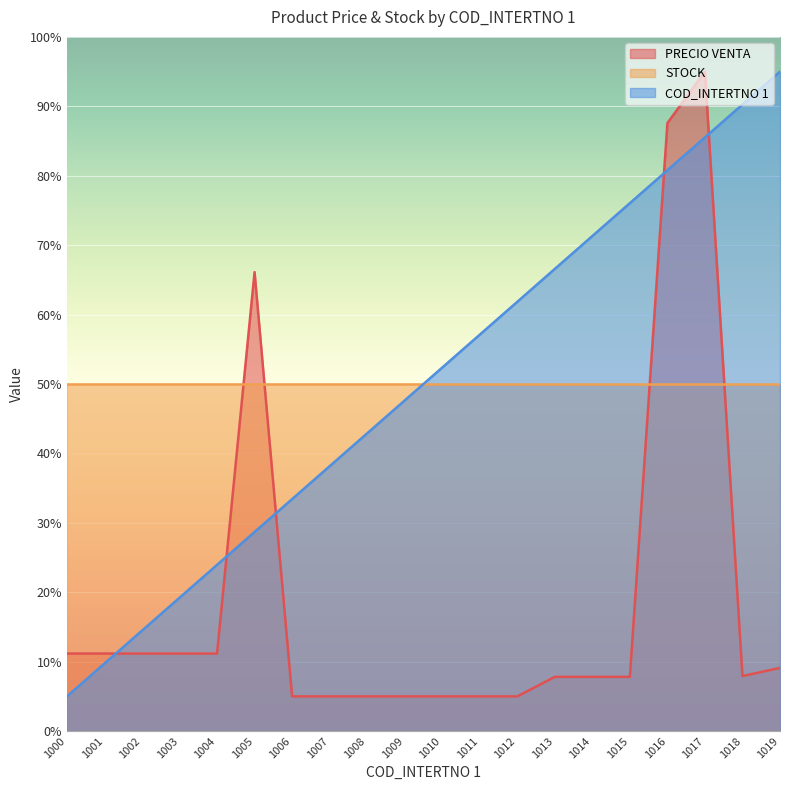

What is the value of the PRECIO VENTA point at the 19th from the left?

7.9